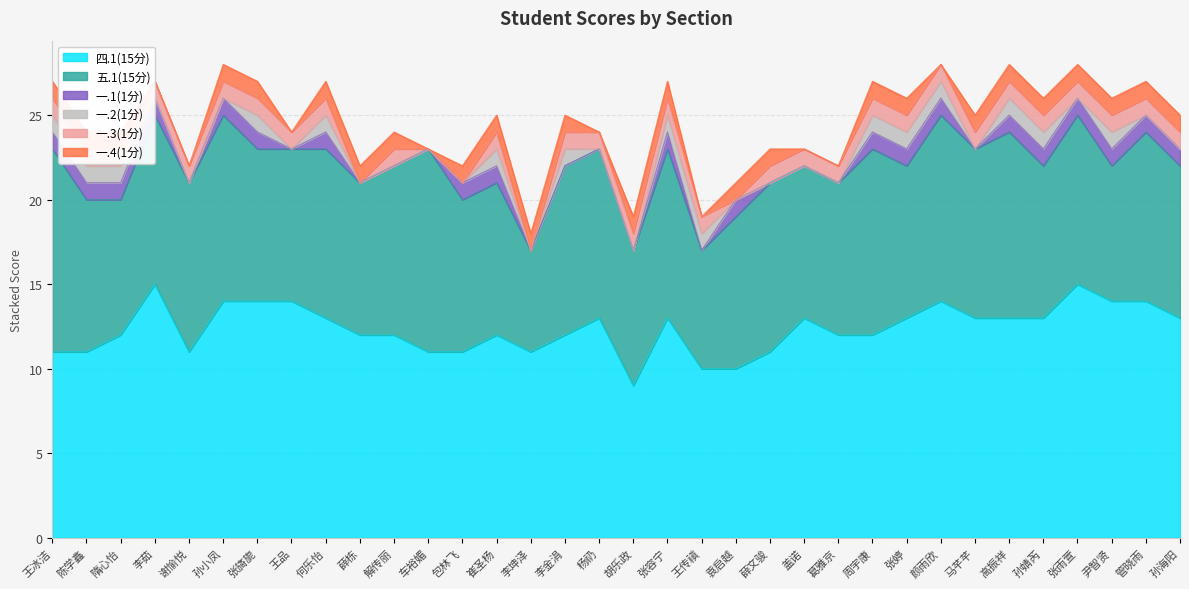

Reading left to right, transcribe all the data shown in this chart.

四.1(15分): 11	11	12	15	11	14	14	14	13	12	12	11	11	12	11	12	13	9	13	10	10	11	13	12	12	13	14	13	13	13	15	14	14	13
五.1(15分): 12	9	8	10	10	11	9	9	10	9	10	12	9	9	6	10	10	8	10	7	9	10	9	9	11	9	11	10	11	9	10	8	10	9
一.1(1分): 1	1	1	1	0	1	1	0	1	0	0	0	1	1	0	0	0	0	1	0	1	0	0	0	1	1	1	0	1	1	1	1	1	1
一.2(1分): 1	1	1	0	0	0	1	0	1	0	0	0	0	1	0	1	0	0	1	1	0	0	0	0	1	1	1	0	1	1	0	1	0	0
一.3(1分): 1	1	1	1	1	1	1	1	1	0	1	0	0	1	0	1	1	1	1	1	0	1	1	1	1	1	1	1	1	1	1	1	1	1
一.4(1分): 1	1	1	0	0	1	1	0	1	1	1	0	1	1	1	1	0	1	1	0	1	1	0	0	1	1	0	1	1	1	1	1	1	1